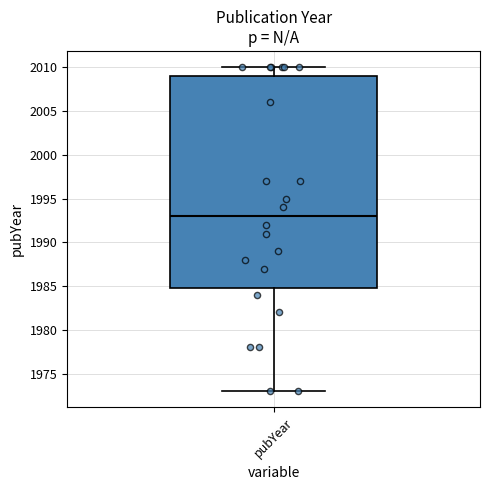

Read this box plot against the y-axis: the position of the median line, the range covered by the box, and the ends of both whiskers. The values are not printed on the chart, so give them approximately, as read against the axis.

median 1993, box 1985 to 2009, whiskers 1973 to 2010